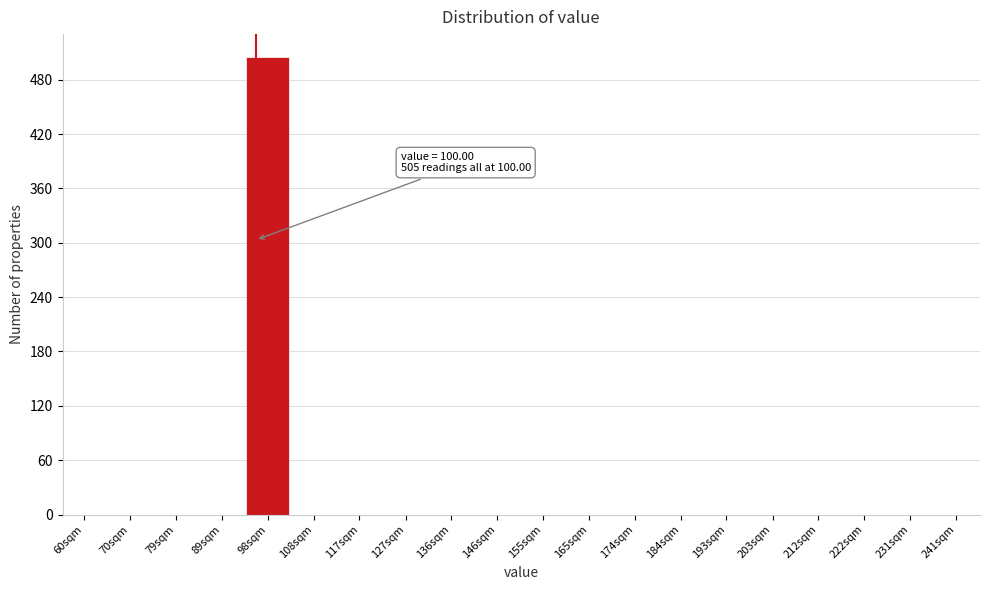

Reading left to right, extract all data points from this chart.

60sqm=0	70sqm=0	79sqm=0	89sqm=0	98sqm=505	108sqm=0	117sqm=0	127sqm=0	136sqm=0	146sqm=0	155sqm=0	165sqm=0	174sqm=0	184sqm=0	193sqm=0	203sqm=0	212sqm=0	222sqm=0	231sqm=0	241sqm=0